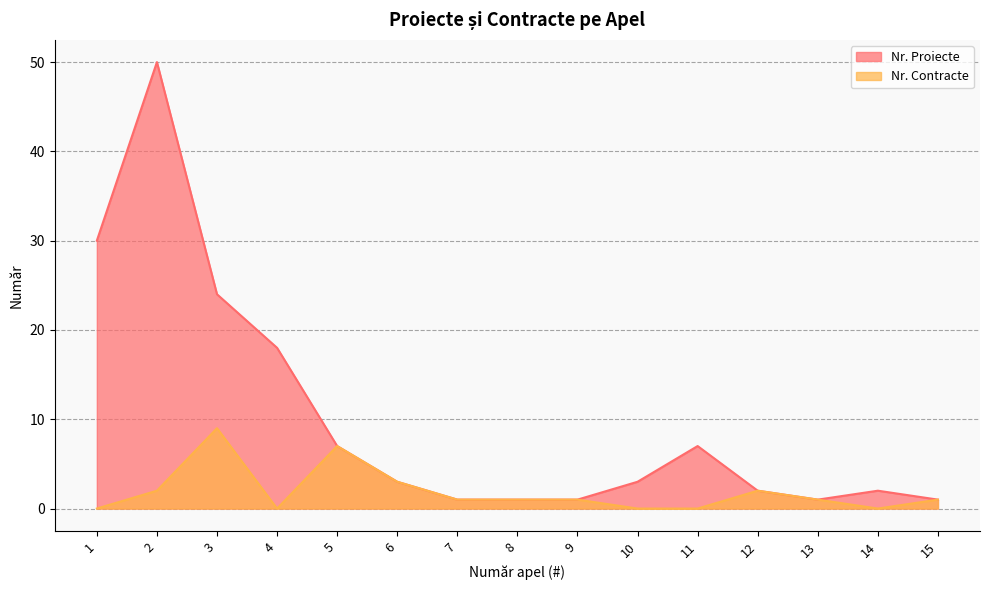

Which category has the highest value in the Nr. Contracte series?

3